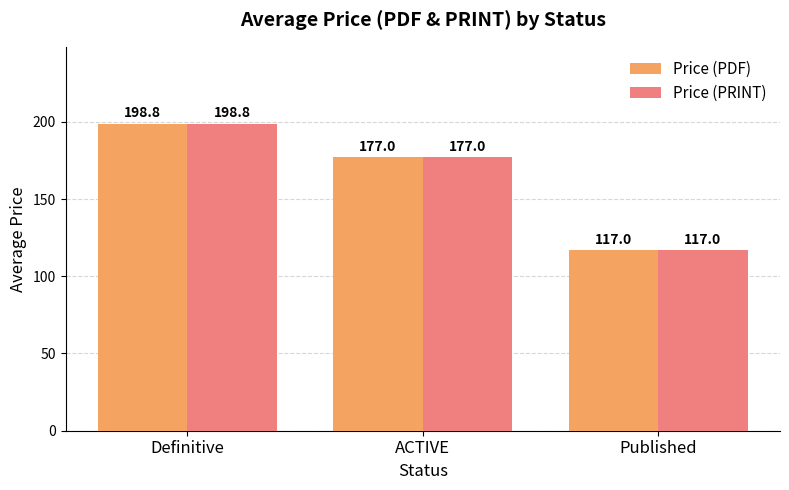

Where is Price (PRINT) nearest to the value 157?

ACTIVE